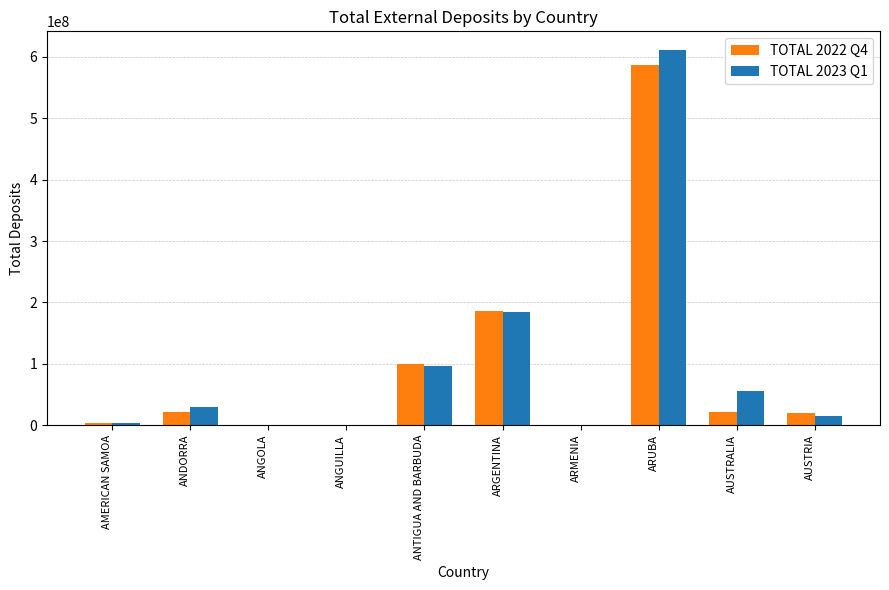

How many values in the TOTAL 2023 Q1 series exceed 29882000?

5